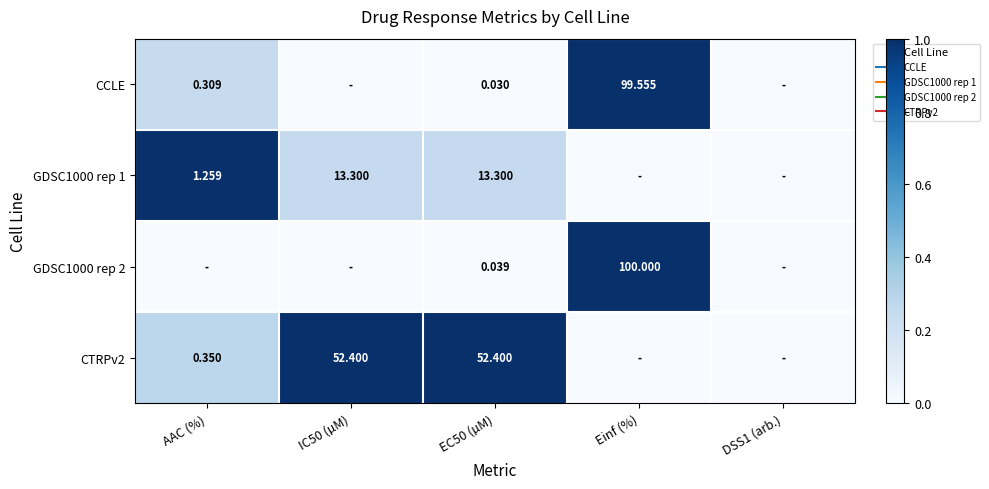

The value of GDSC1000 rep 1 at IC50 (µM) is 0.4. True or false?

False